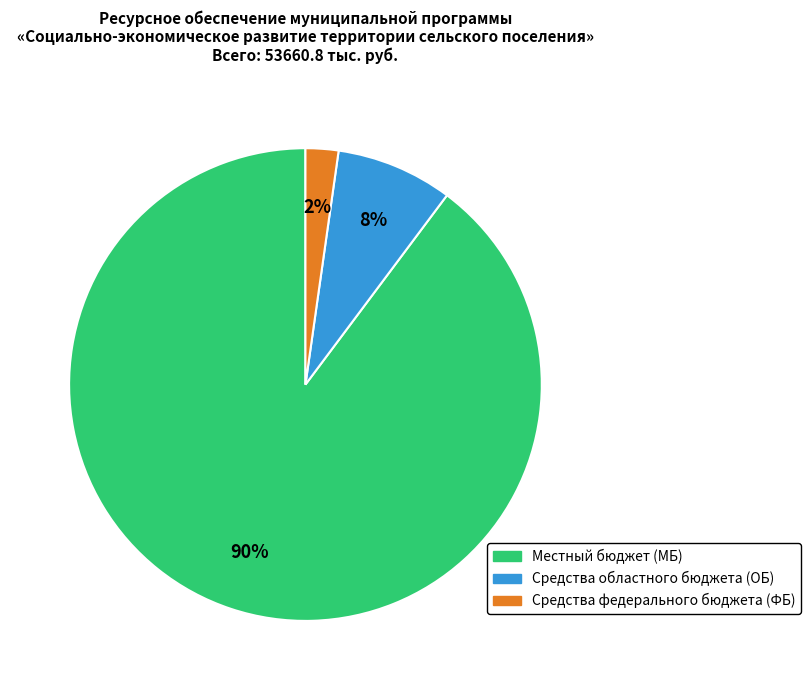

To the nearest percent, what is the difference between the largest and smallest slice percentages?

88%